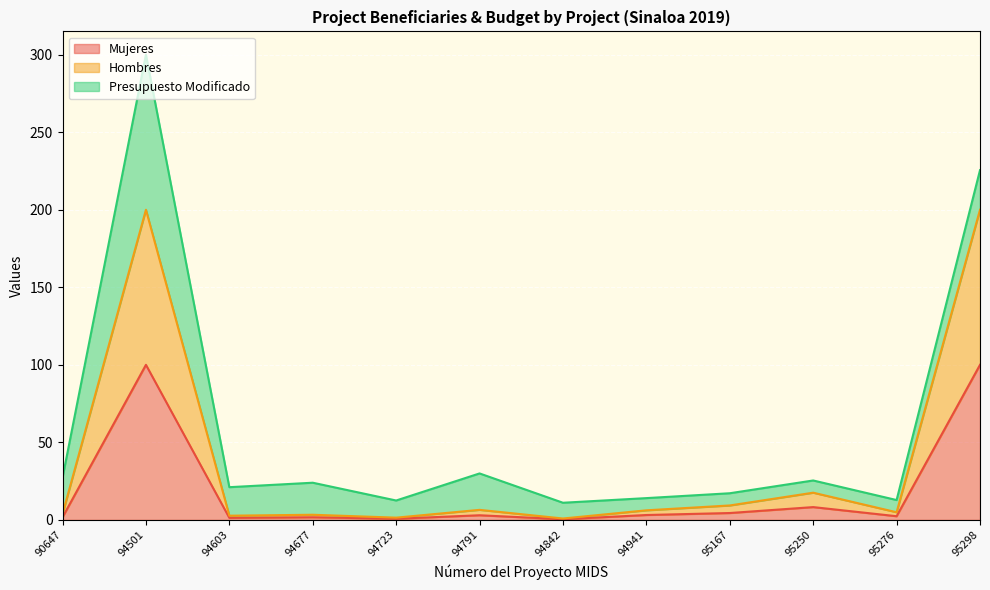

How many values in the Mujeres series are below 3?

6